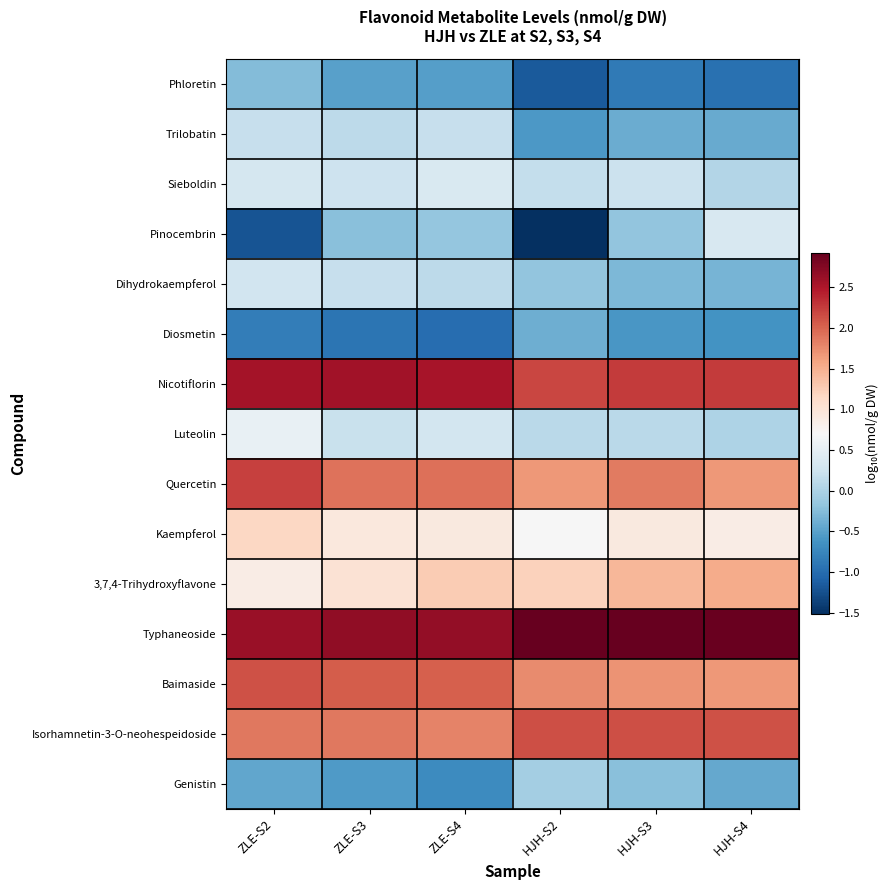

Reading left to right, list all the values displayed in this chart.

Phloretin: ZLE-S2=-0.3	ZLE-S3=-0.5	ZLE-S4=-0.5	HJH-S2=-1.2	HJH-S3=-0.9	HJH-S4=-1.0
Trilobatin: ZLE-S2=0.2	ZLE-S3=0.1	ZLE-S4=0.2	HJH-S2=-0.6	HJH-S3=-0.4	HJH-S4=-0.4
Sieboldin: ZLE-S2=0.3	ZLE-S3=0.2	ZLE-S4=0.4	HJH-S2=0.2	HJH-S3=0.2	HJH-S4=0.1
Pinocembrin: ZLE-S2=-1.2	ZLE-S3=-0.2	ZLE-S4=-0.1	HJH-S2=-1.5	HJH-S3=-0.2	HJH-S4=0.3
Dihydrokaempferol: ZLE-S2=0.3	ZLE-S3=0.2	ZLE-S4=0.1	HJH-S2=-0.2	HJH-S3=-0.3	HJH-S4=-0.3
Diosmetin: ZLE-S2=-0.8	ZLE-S3=-0.9	ZLE-S4=-1.0	HJH-S2=-0.4	HJH-S3=-0.6	HJH-S4=-0.6
Nicotiflorin: ZLE-S2=2.5	ZLE-S3=2.6	ZLE-S4=2.5	HJH-S2=2.2	HJH-S3=2.3	HJH-S4=2.2
Luteolin: ZLE-S2=0.5	ZLE-S3=0.2	ZLE-S4=0.3	HJH-S2=0.1	HJH-S3=0.1	HJH-S4=0.0
Quercetin: ZLE-S2=2.2	ZLE-S3=1.9	ZLE-S4=1.9	HJH-S2=1.7	HJH-S3=1.9	HJH-S4=1.7
Kaempferol: ZLE-S2=1.2	ZLE-S3=0.9	ZLE-S4=0.9	HJH-S2=0.7	HJH-S3=0.9	HJH-S4=0.9
3,7,4-Trihydroxyflavone: ZLE-S2=0.9	ZLE-S3=1.0	ZLE-S4=1.3	HJH-S2=1.2	HJH-S3=1.4	HJH-S4=1.5
Typhaneoside: ZLE-S2=2.6	ZLE-S3=2.7	ZLE-S4=2.7	HJH-S2=2.9	HJH-S3=2.9	HJH-S4=2.9
Baimaside: ZLE-S2=2.1	ZLE-S3=2.1	ZLE-S4=2.0	HJH-S2=1.8	HJH-S3=1.7	HJH-S4=1.7
Isorhamnetin-3-O-neohespeidoside: ZLE-S2=1.9	ZLE-S3=1.9	ZLE-S4=1.8	HJH-S2=2.1	HJH-S3=2.1	HJH-S4=2.1
Genistin: ZLE-S2=-0.4	ZLE-S3=-0.6	ZLE-S4=-0.7	HJH-S2=-0.1	HJH-S3=-0.2	HJH-S4=-0.4